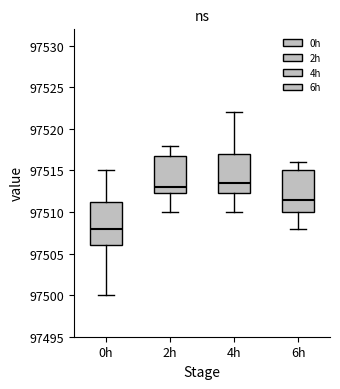

Where is the upper edge of the box for 2h on the y-axis? The values are not printed on the chart, so give them approximately, as read against the axis.

97517.0